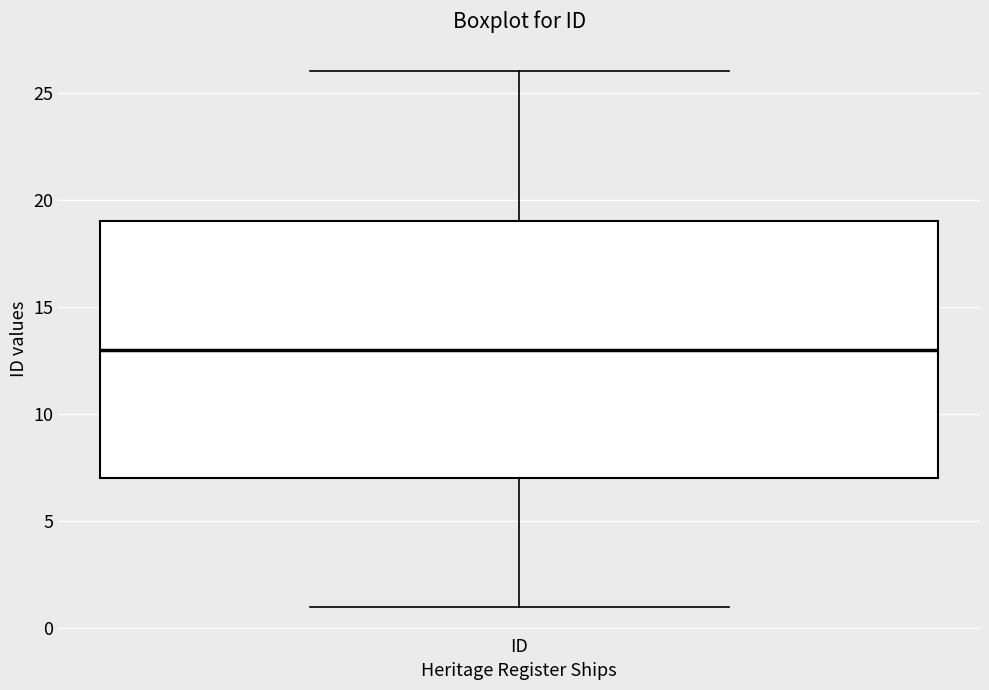

Read this box plot against the y-axis: the position of the median line, the range covered by the box, and the ends of both whiskers. The values are not printed on the chart, so give them approximately, as read against the axis.

median 13, box 7 to 19, whiskers 1 to 26